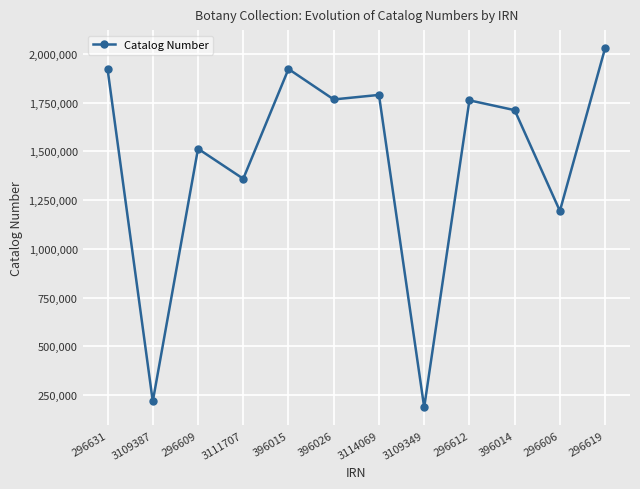

Which label corresponds to the largest value in the chart?

296619